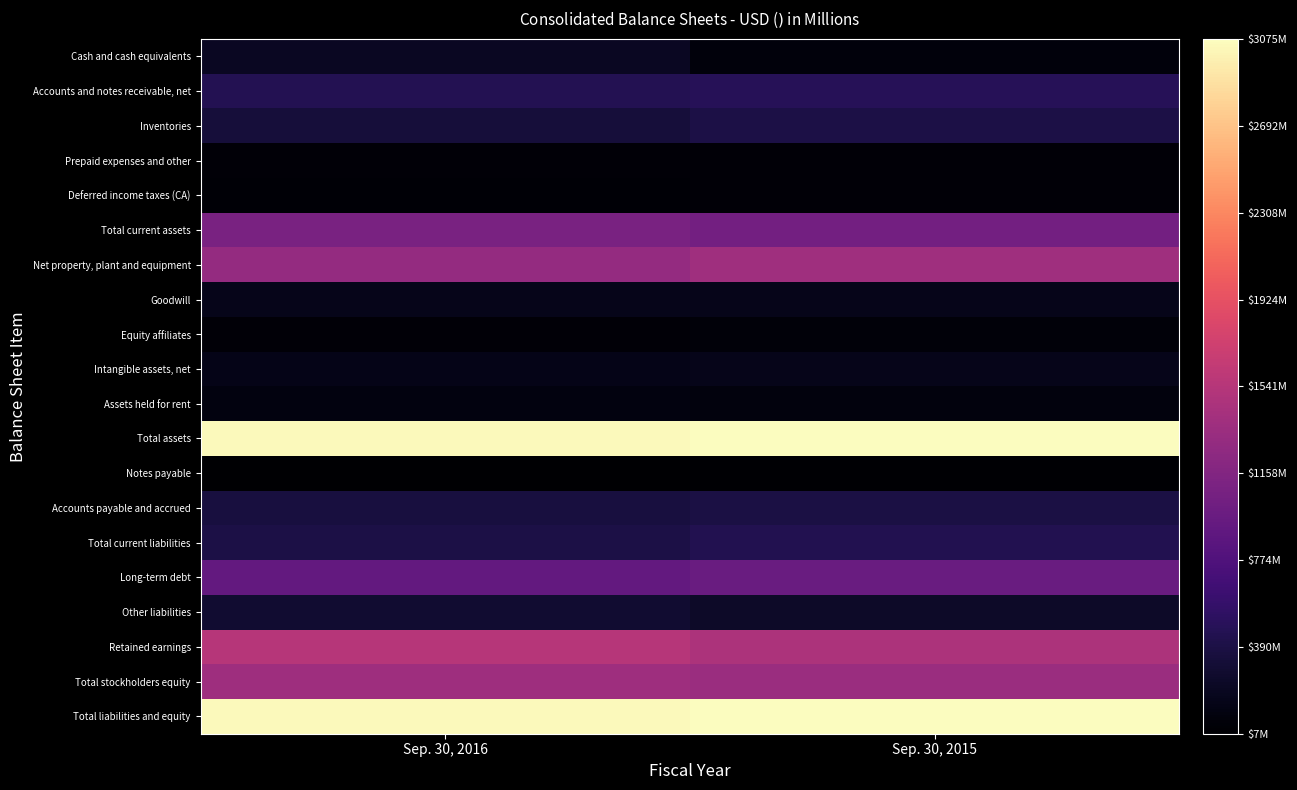

Which category has the lowest value across all series?

Sep. 30, 2016